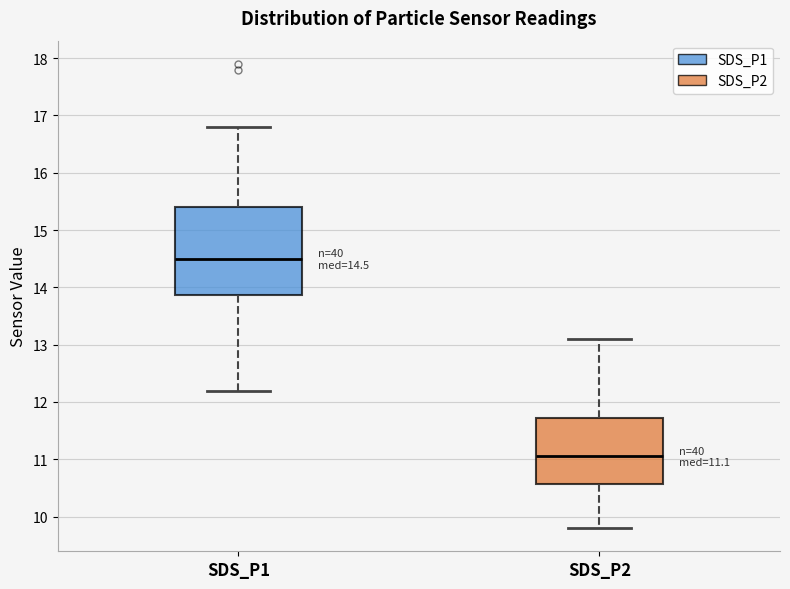

Which box has the lowest median line?

SDS_P2